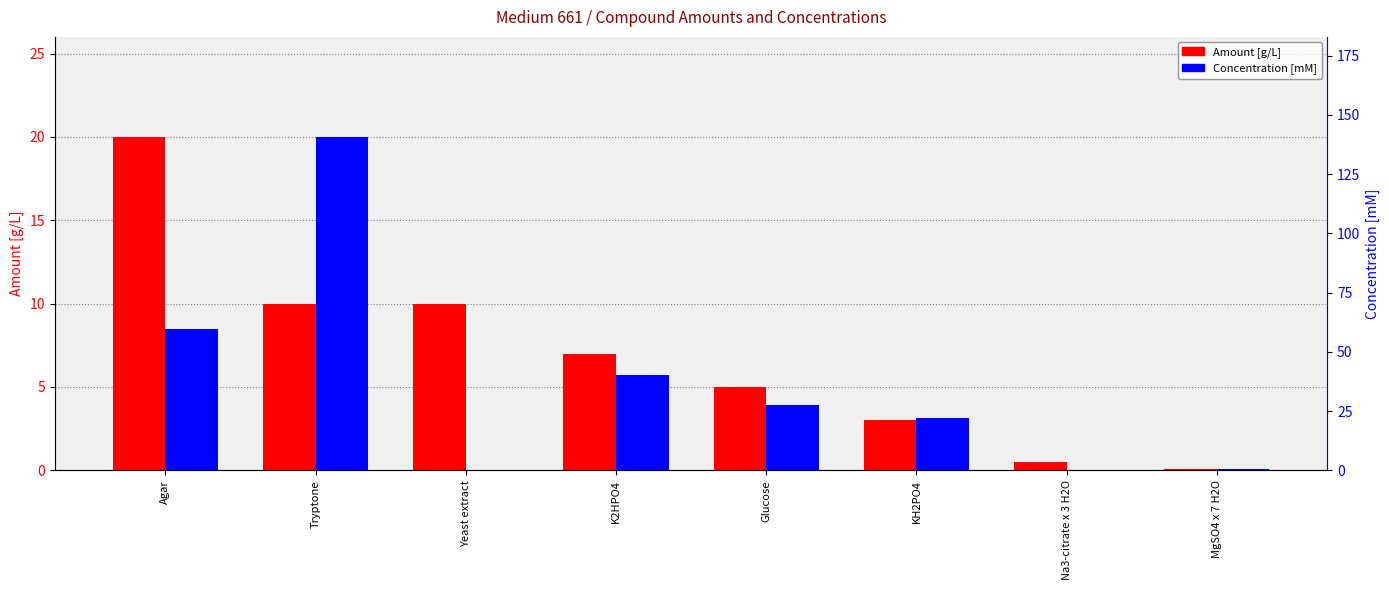

At Glucose, list the series in order from smallest to largest.

Amount [g/L], Concentration [mM]